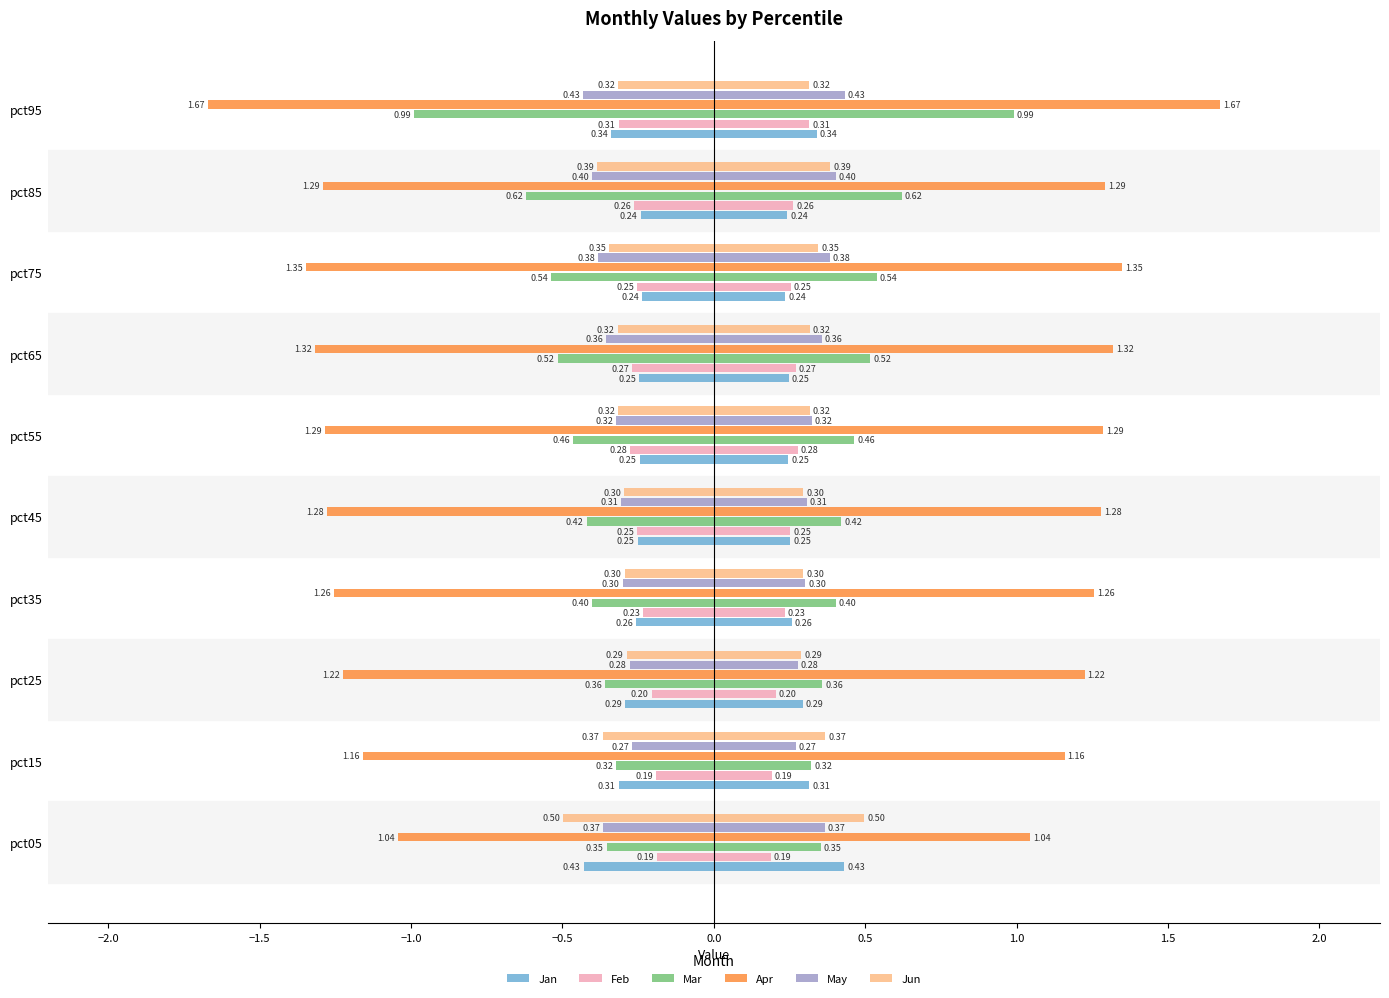

Between pct45 and pct15, which is larger?

pct45